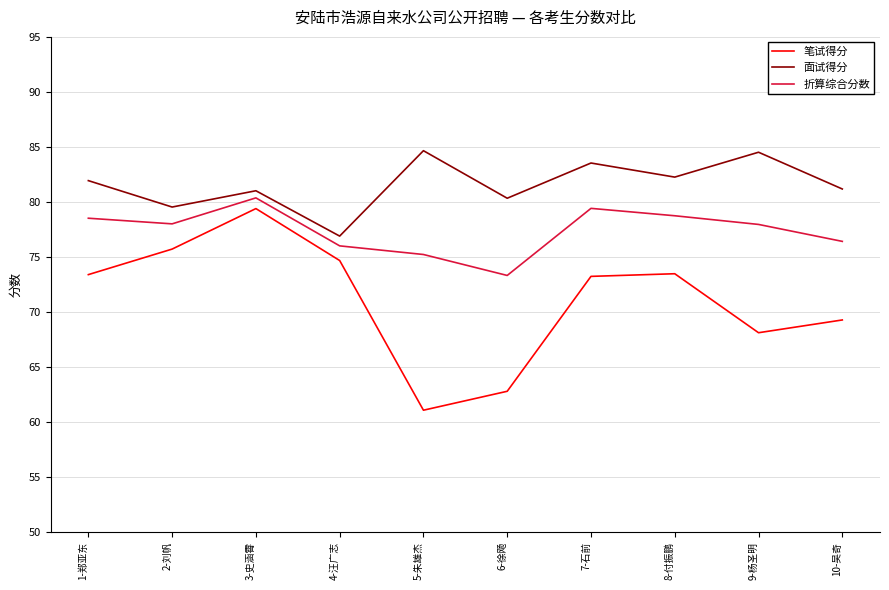

How many lines are shown in the chart?

3